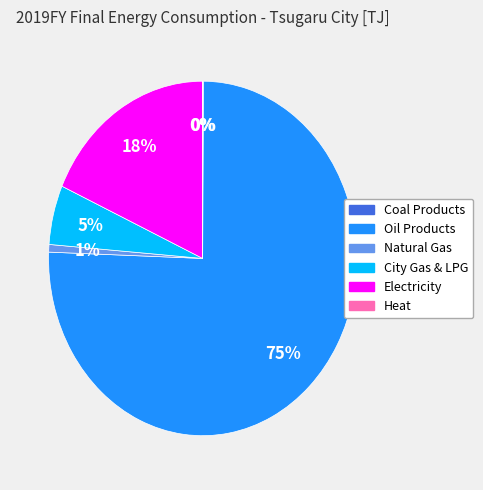

The Natural Gas slice represents 1% of the pie. True or false?

True